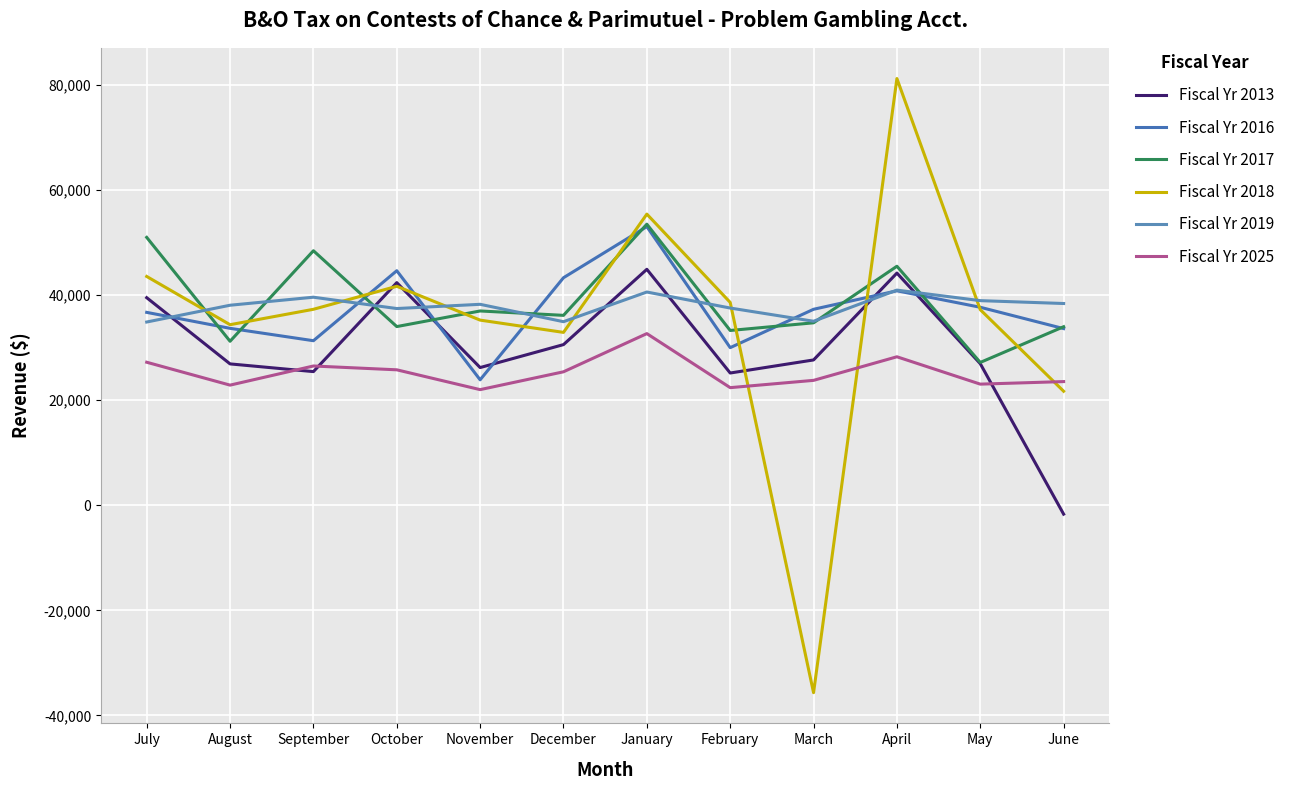

What is the greatest value displayed?

81253